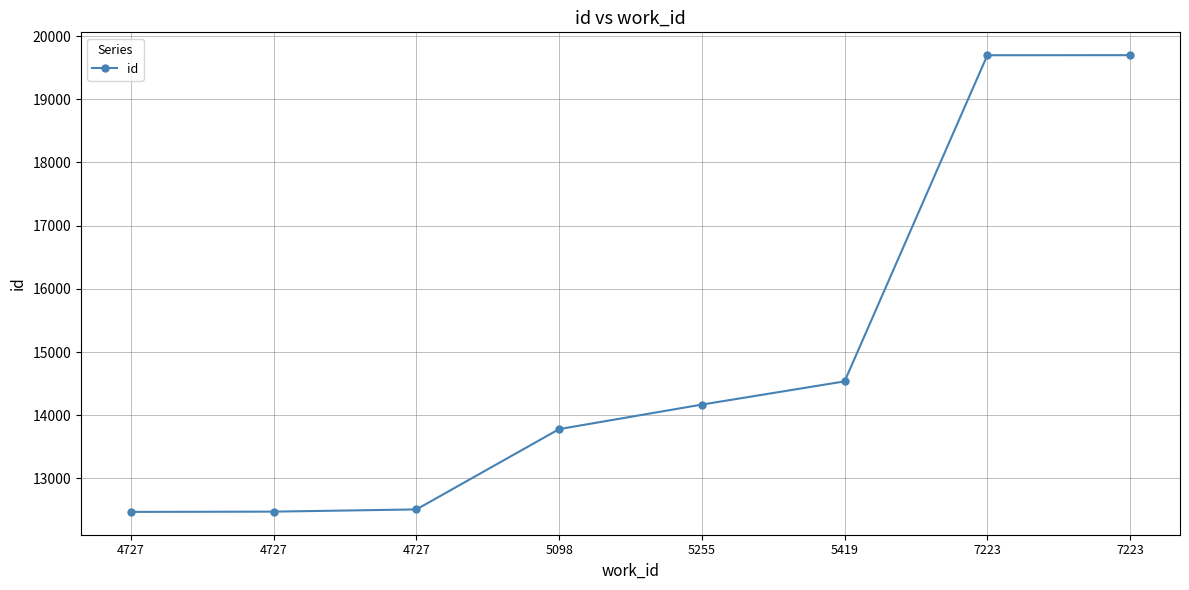

What is the change in value from 5098 to 7223?

+5916